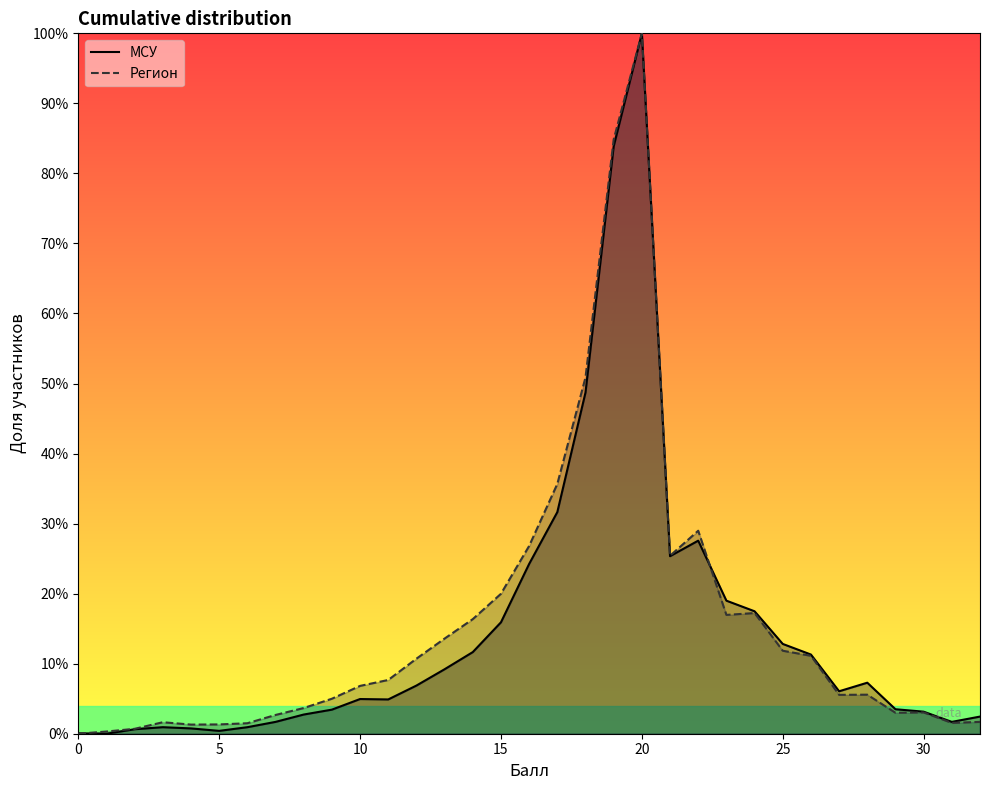

What is the sum of all Регион values?

5.2